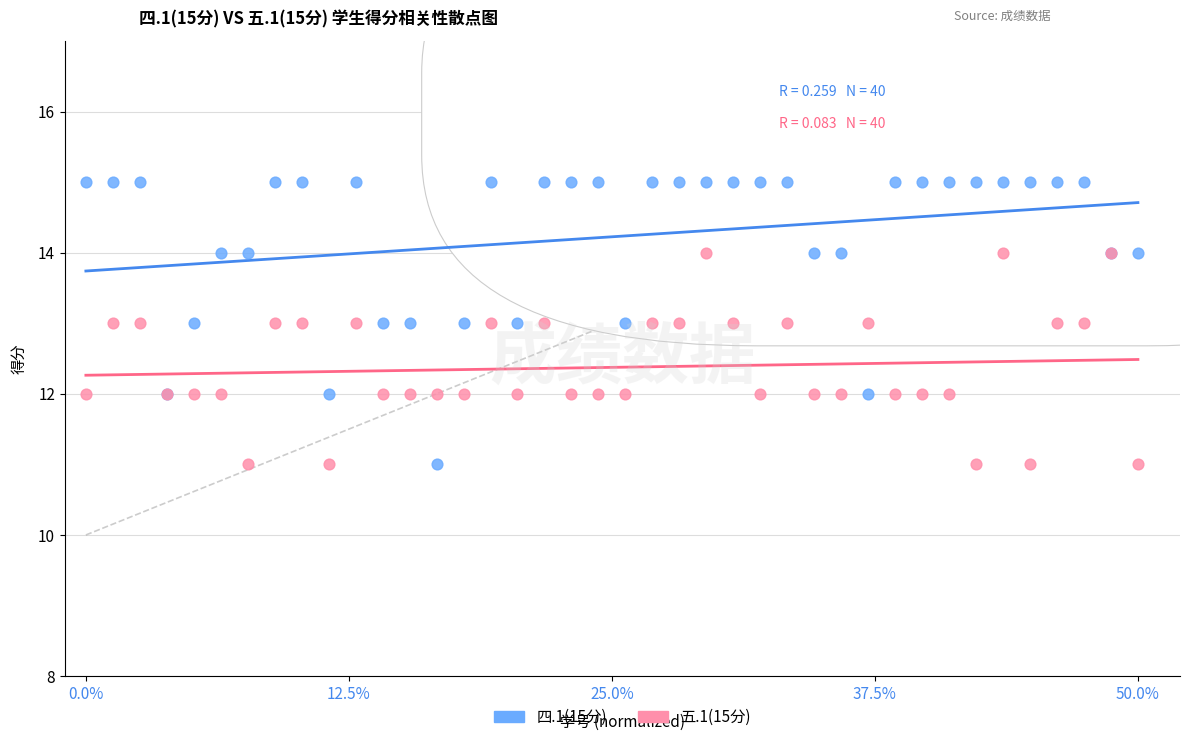

Which series reaches the maximum Y coordinate?

四.1(15分)